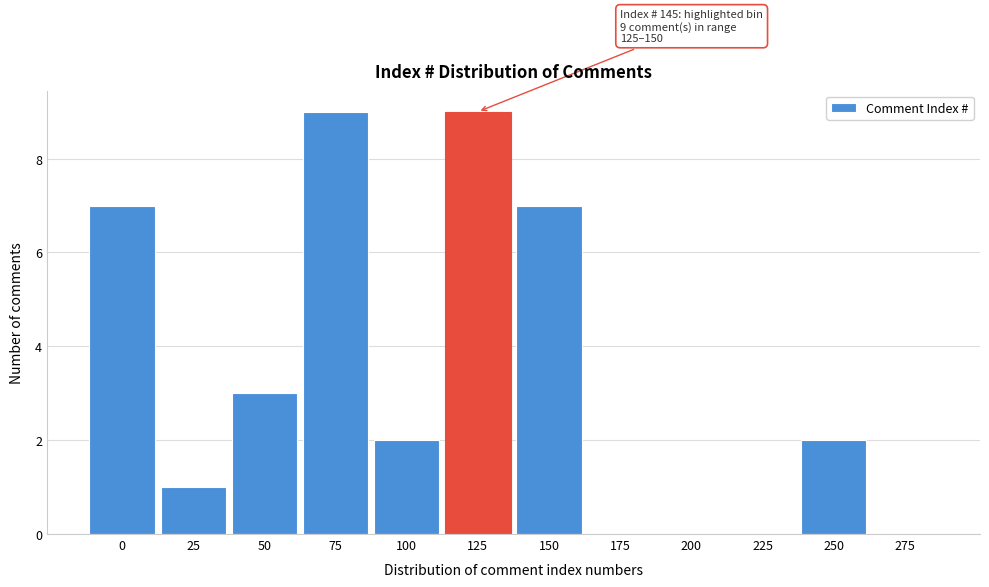

Reading left to right, extract all data points from this chart.

0=7	25=1	50=3	75=9	100=2	125=9	150=7	175=0	200=0	225=0	250=2	275=0